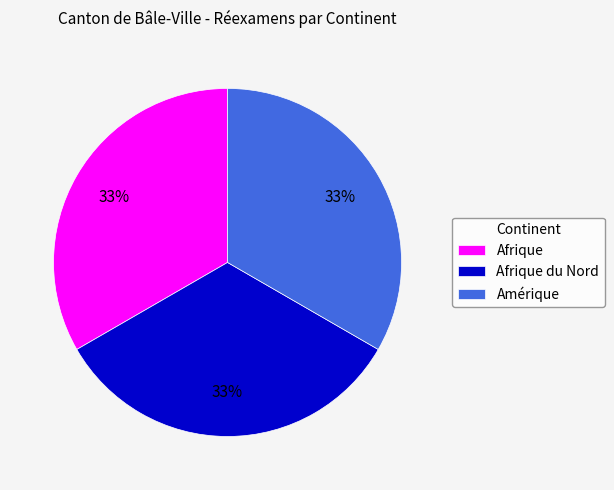

To the nearest percent, what portion does Amérique represent?

33%